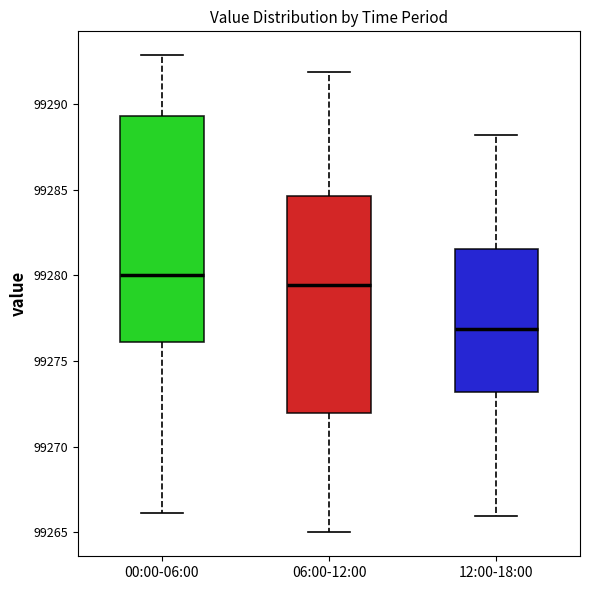

Reading left to right, transcribe this box plot: for each box, give where its median line is, the range the box spans, and where its two whiskers end, as read against the y-axis. The values are not printed on the chart, so give them approximately, as read against the axis.

00:00-06:00: median 99280.0, box 99276.0 to 99289.5, whiskers 99266.0 to 99293.0
06:00-12:00: median 99279.5, box 99272.0 to 99284.5, whiskers 99265.0 to 99292.0
12:00-18:00: median 99277.0, box 99273.0 to 99281.5, whiskers 99266.0 to 99288.0